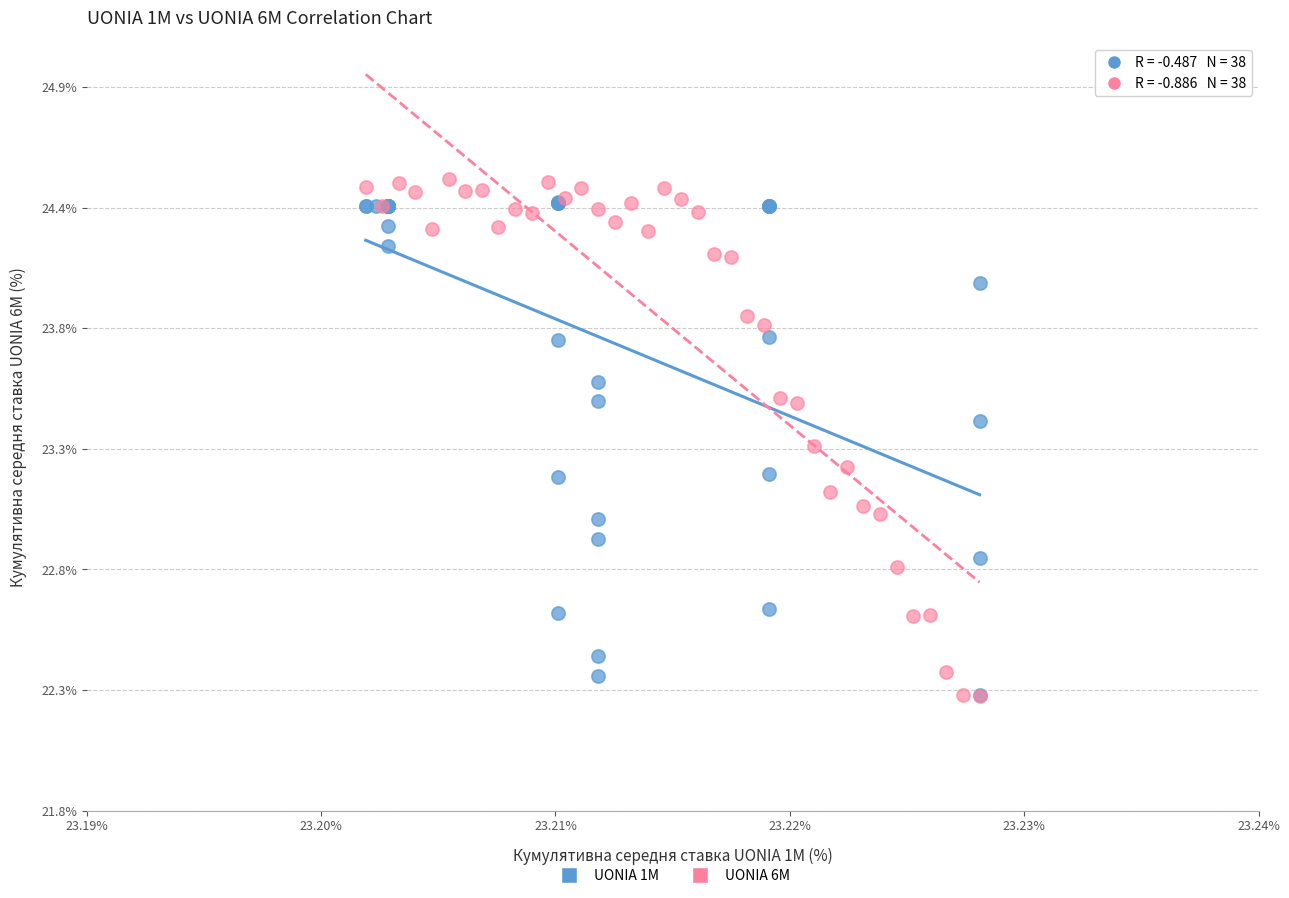

What are all the series names shown in the legend?

UONIA 1M, UONIA 6M